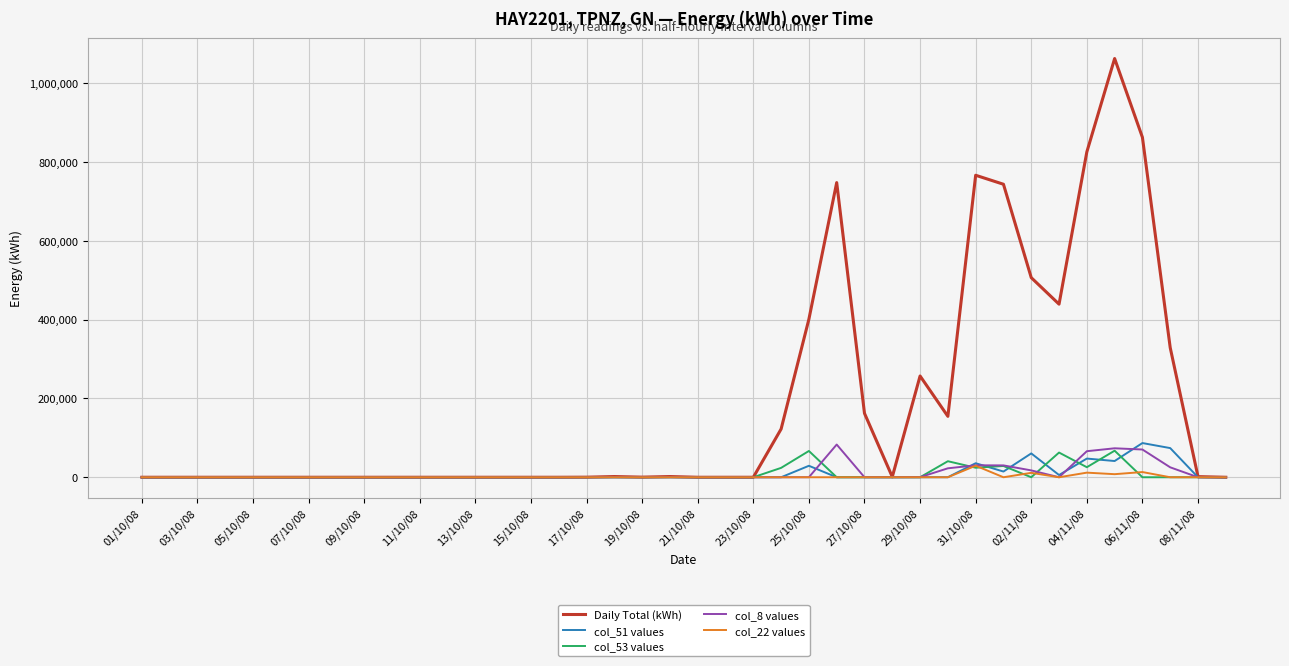

What is the maximum value shown in the chart?

1062500